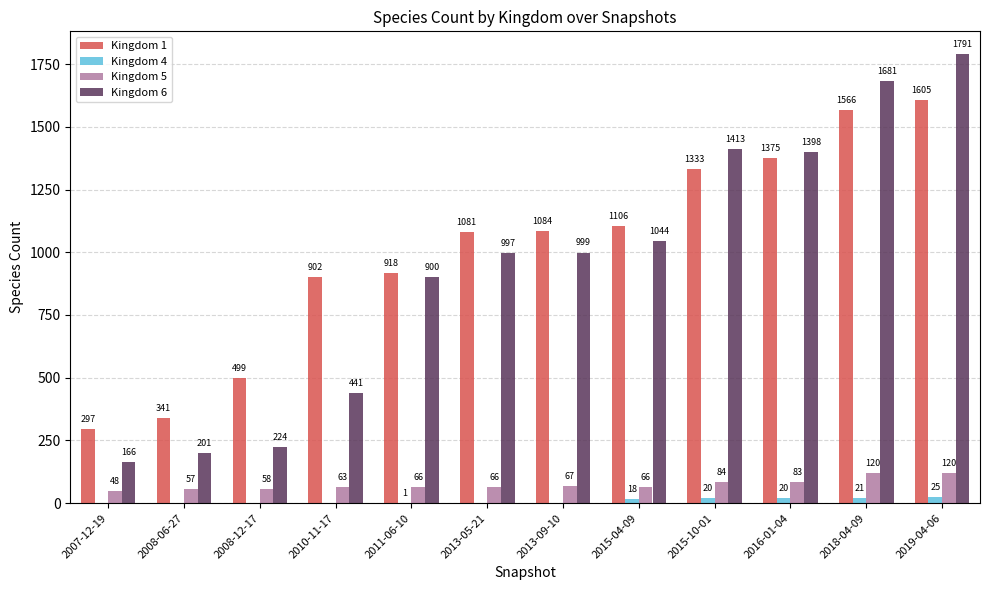

Is it true that Kingdom 6 equals 900 at 2011-06-10?

True